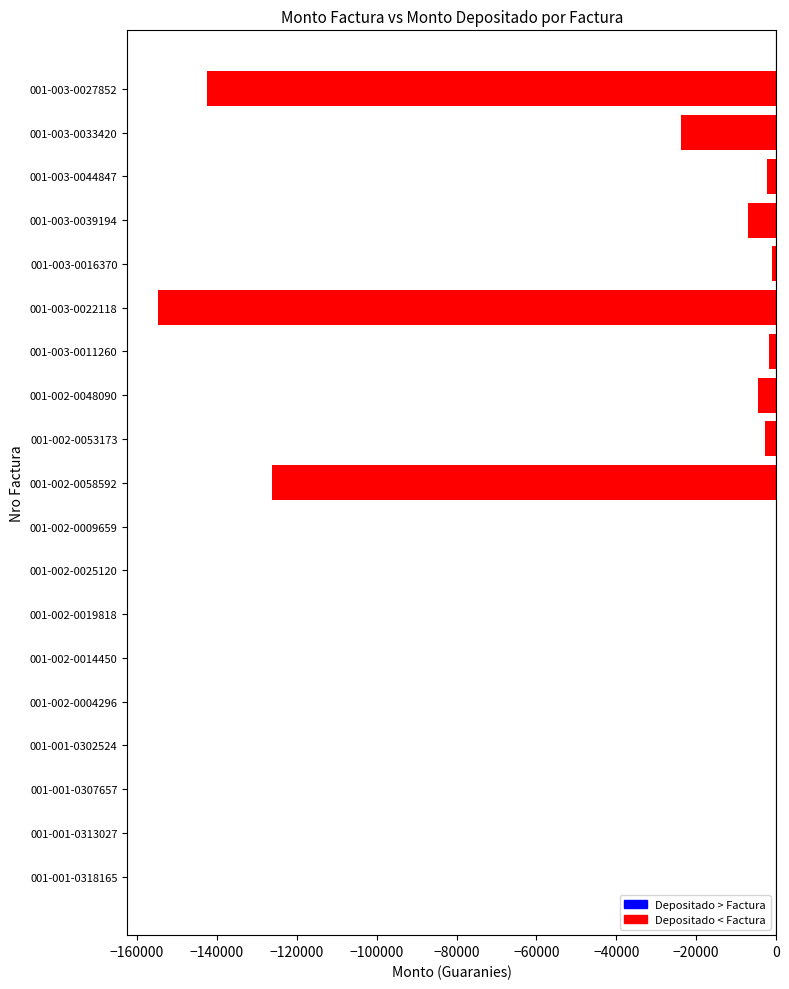

What is the change in value from 001-003-0027852 to 001-002-0019818?

+142443